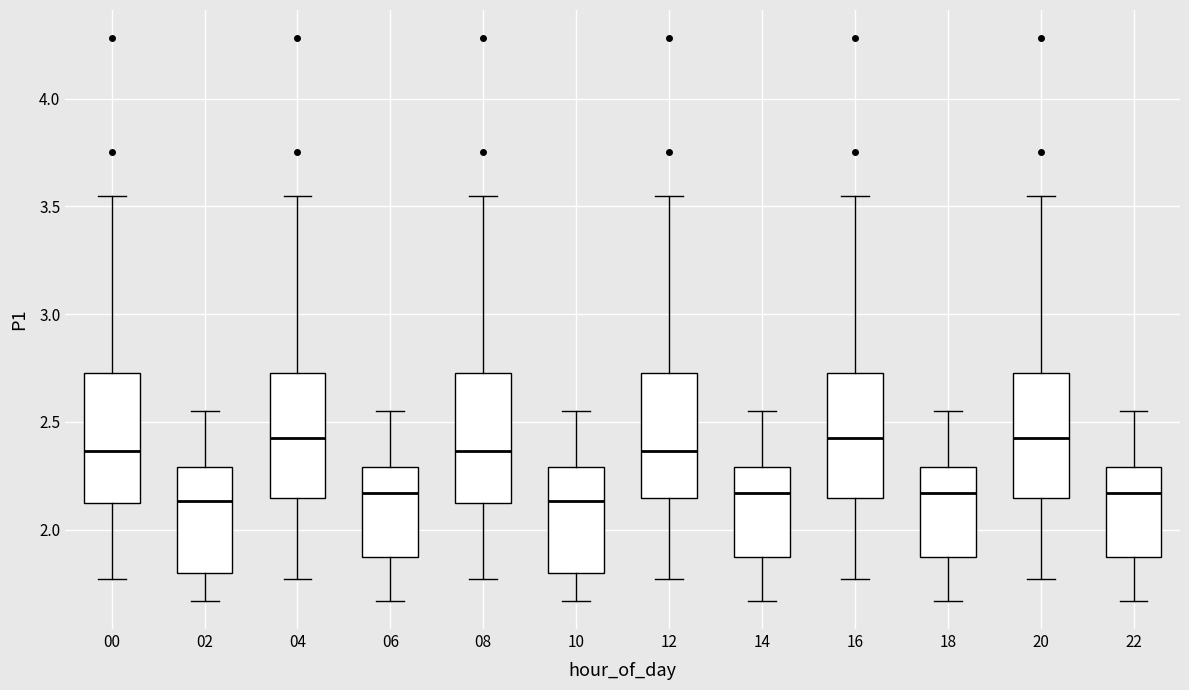

Reading left to right, read every box against the y-axis: the position of its median line, the range the box covers, and the ends of its whiskers. The values are not printed on the chart, so give them approximately, as read against the axis.

00: median 2.35, box 2.10 to 2.75, whiskers 1.75 to 3.55
02: median 2.15, box 1.80 to 2.30, whiskers 1.65 to 2.55
04: median 2.45, box 2.15 to 2.75, whiskers 1.75 to 3.55
06: median 2.15, box 1.90 to 2.30, whiskers 1.65 to 2.55
08: median 2.35, box 2.10 to 2.75, whiskers 1.75 to 3.55
10: median 2.15, box 1.80 to 2.30, whiskers 1.65 to 2.55
12: median 2.35, box 2.15 to 2.75, whiskers 1.75 to 3.55
14: median 2.15, box 1.90 to 2.30, whiskers 1.65 to 2.55
16: median 2.45, box 2.15 to 2.75, whiskers 1.75 to 3.55
18: median 2.15, box 1.90 to 2.30, whiskers 1.65 to 2.55
20: median 2.45, box 2.15 to 2.75, whiskers 1.75 to 3.55
22: median 2.15, box 1.90 to 2.30, whiskers 1.65 to 2.55